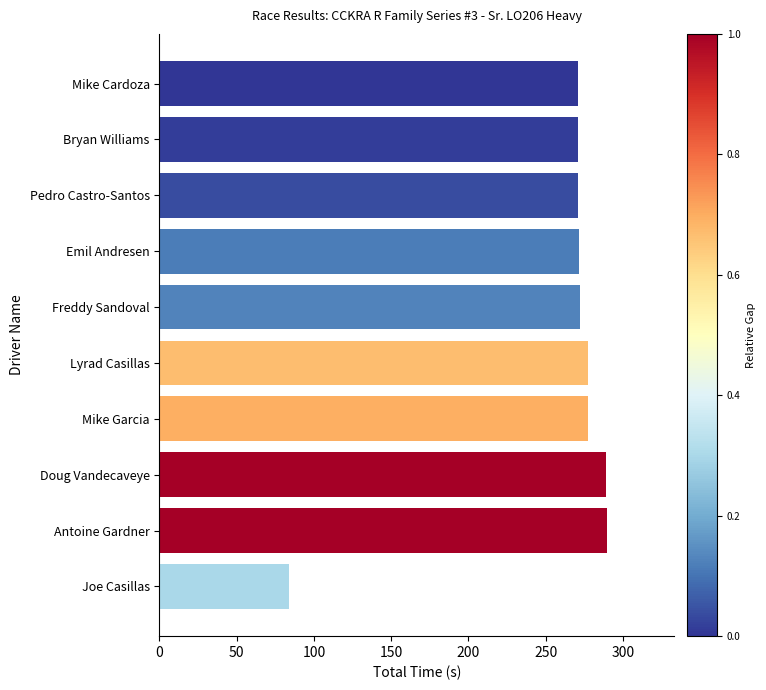

What is the ratio of the value at Pedro Castro-Santos to the value at Bryan Williams?

1.0